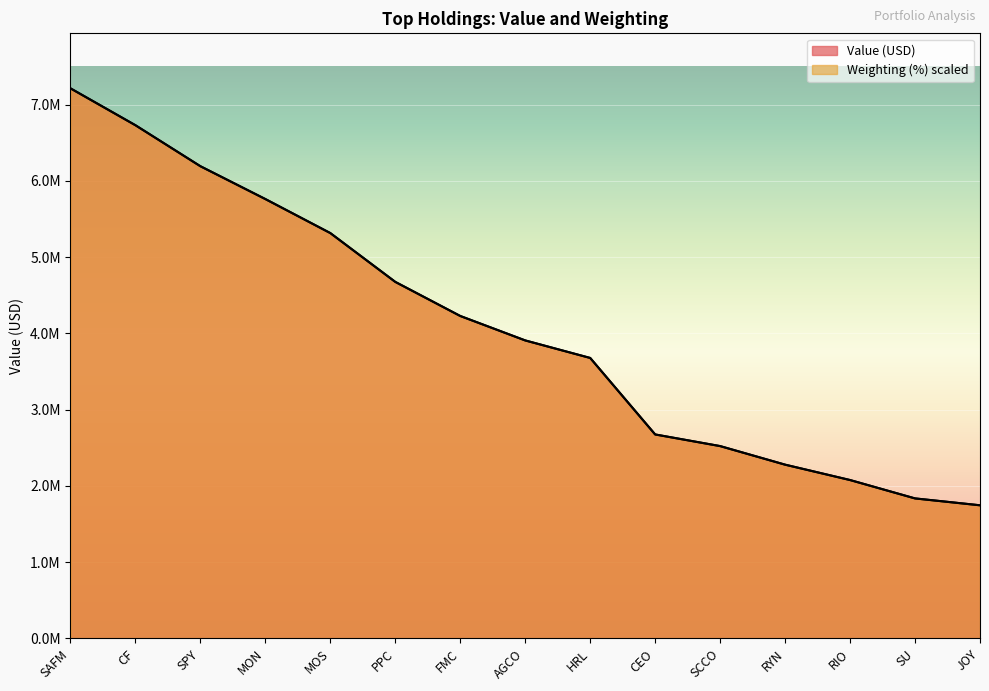

How many lines are shown in the chart?

2